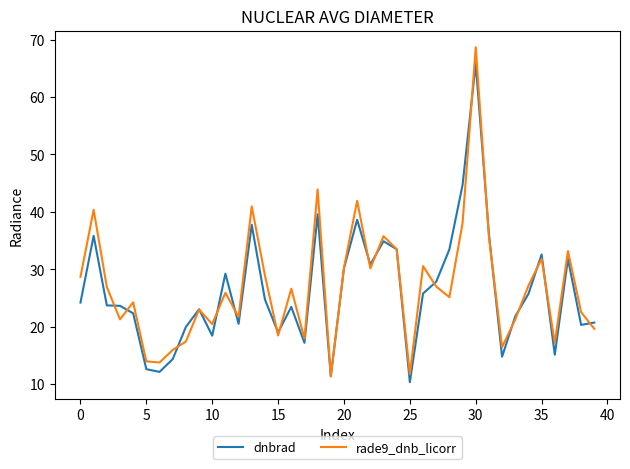

What is the sum of all rade9_dnb_licorr values?

1079.0